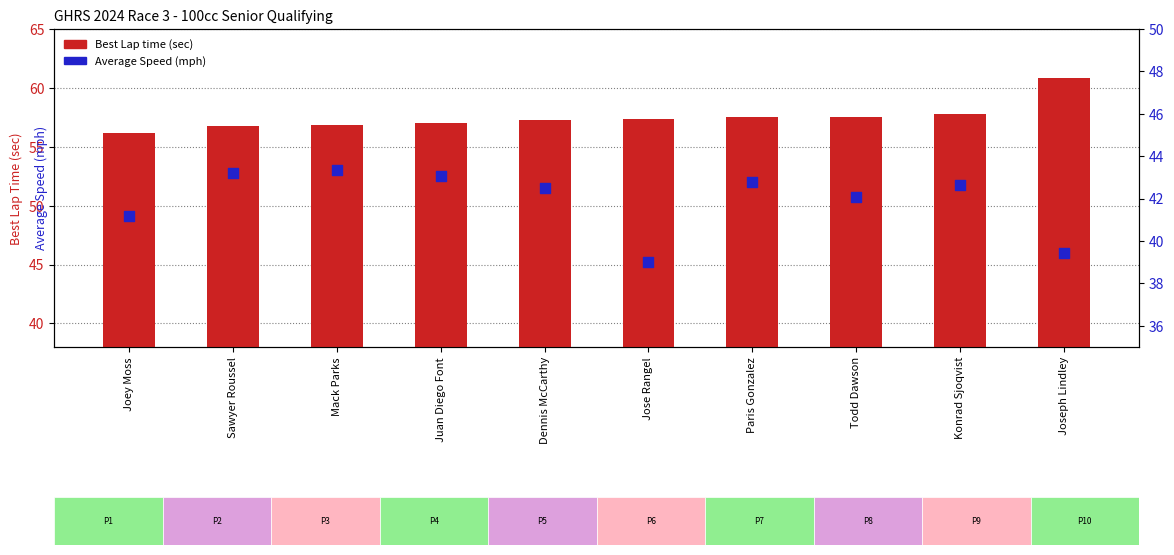

Which series contains the highest Y value?

Best Lap time (sec)